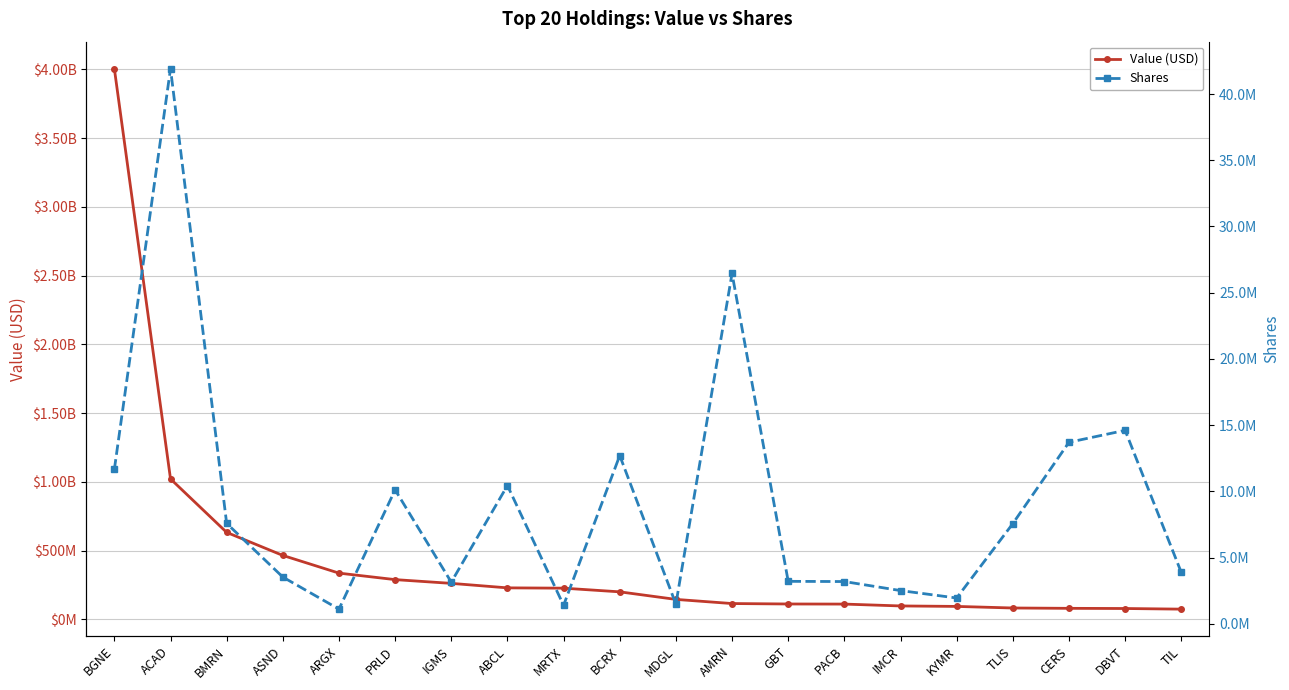

Where does the Shares series first go above 7574835?

BGNE